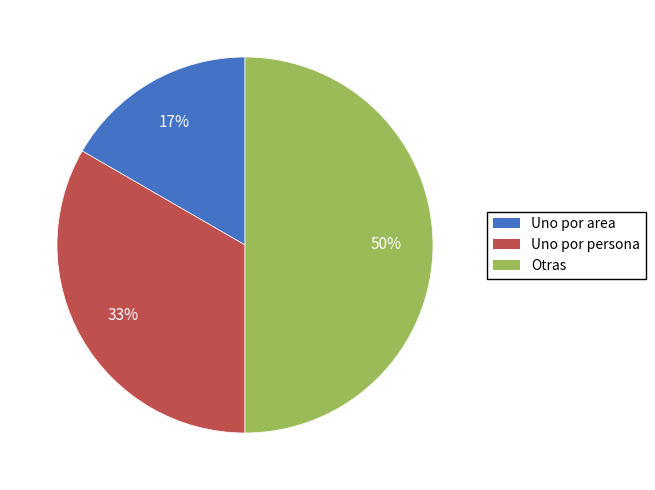

Does Uno por area represent more than half of the total?

No